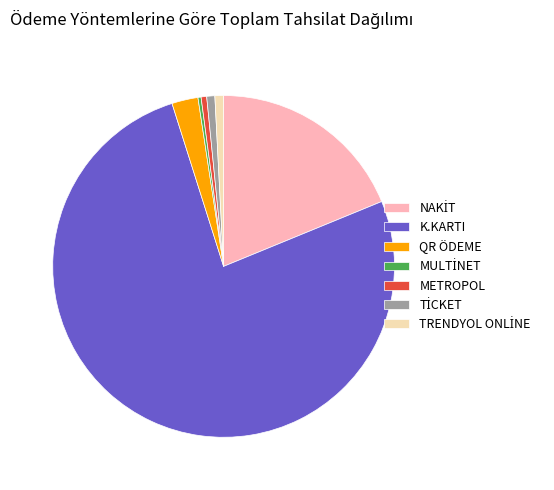

True or false: K.KARTI accounts for 90% of the total.

False